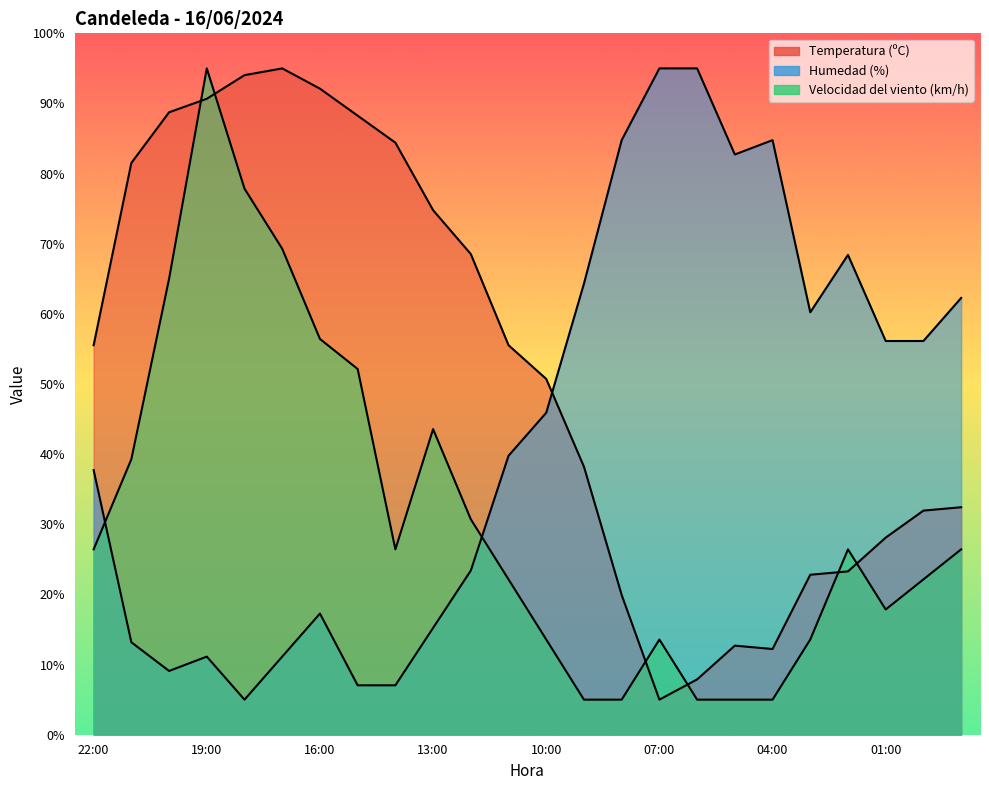

Which series has the largest total across all categories?

Temperatura (ºC)